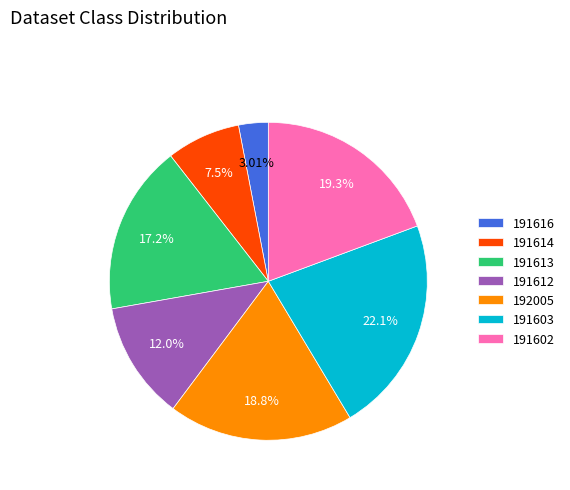

What percentage is the 191603 slice, to the nearest percent?

22%